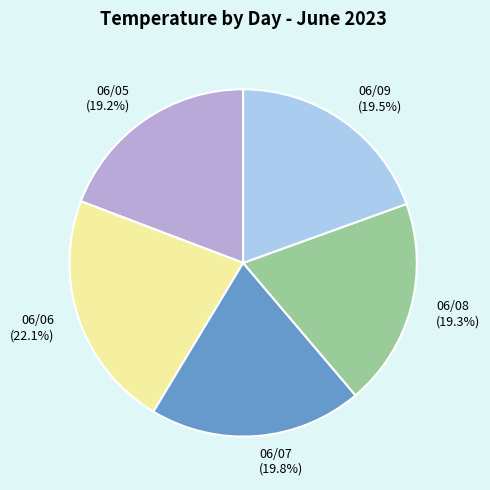

Between 06/07 (19.8%) and 06/08 (19.3%), which is larger?

06/07 (19.8%)